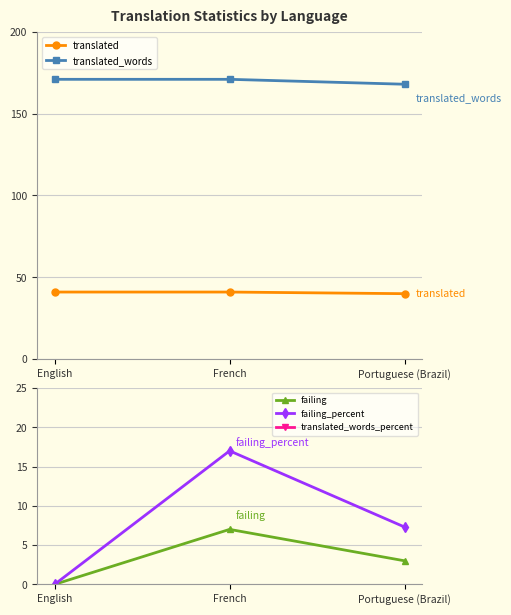

Reading left to right, extract all data points from this chart.

translated: English=41.0	French=41.0	Portuguese (Brazil)=40.0
translated_words: English=171.0	French=171.0	Portuguese (Brazil)=168.0
failing: English=0.0	French=7.0	Portuguese (Brazil)=3.0
failing_percent: English=0.0	French=17.0	Portuguese (Brazil)=7.3
translated_words_percent: English=100.0	French=100.0	Portuguese (Brazil)=98.2